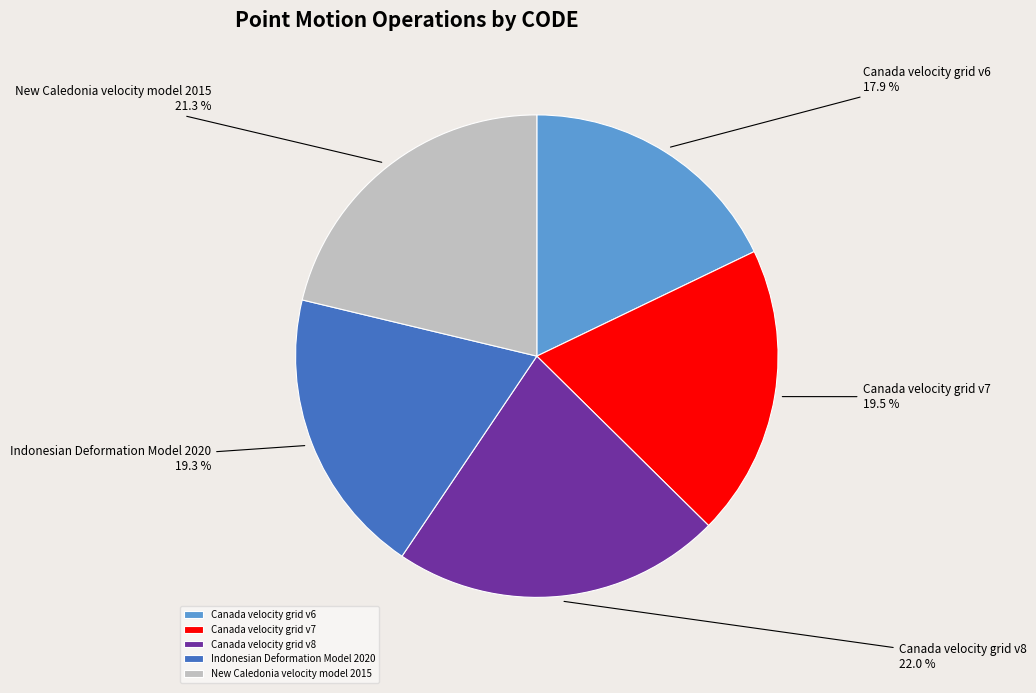

How many segments does this pie chart have?

5